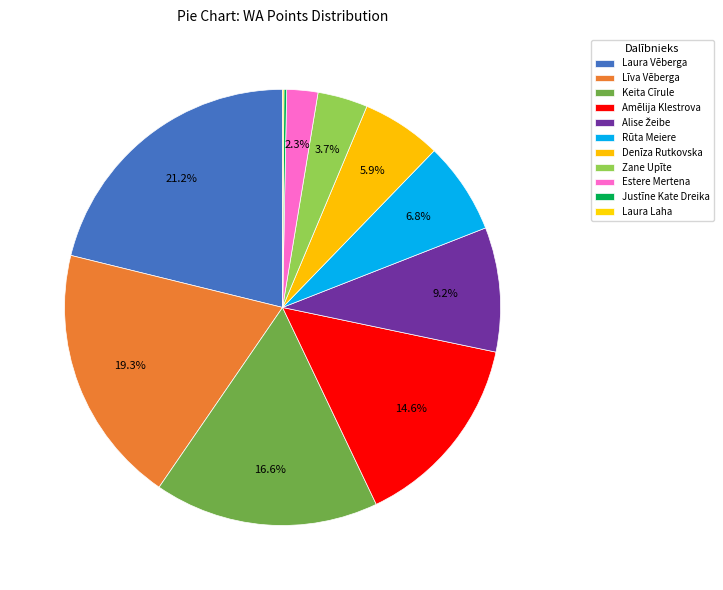

Does Laura Vēberga account for over 50% of the chart?

No